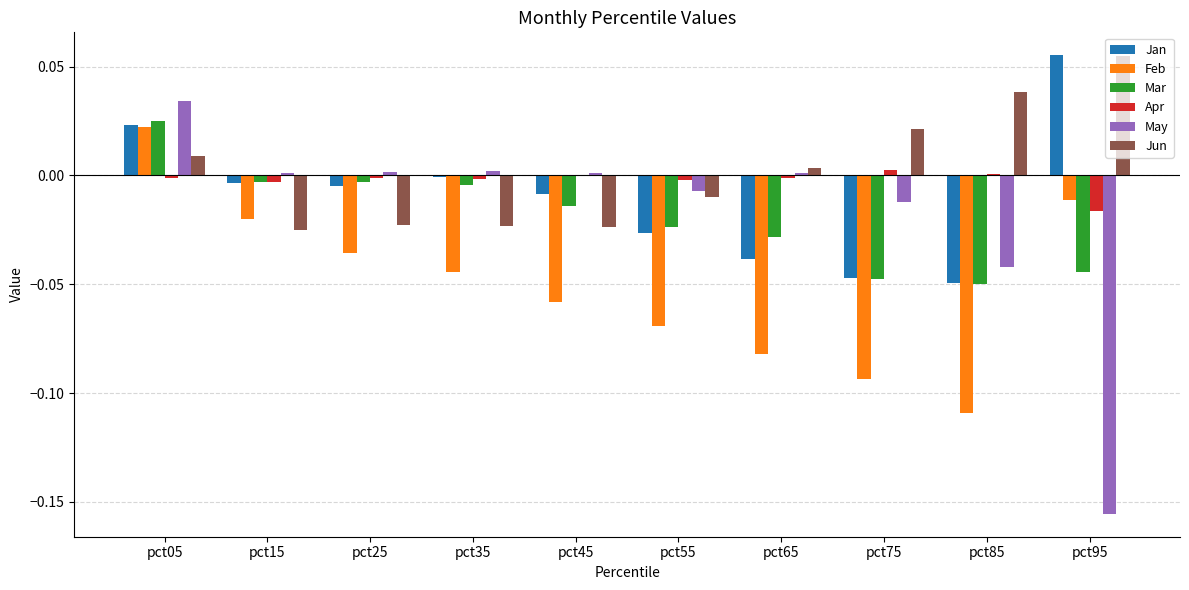

Does the chart contain stacked bars?

No